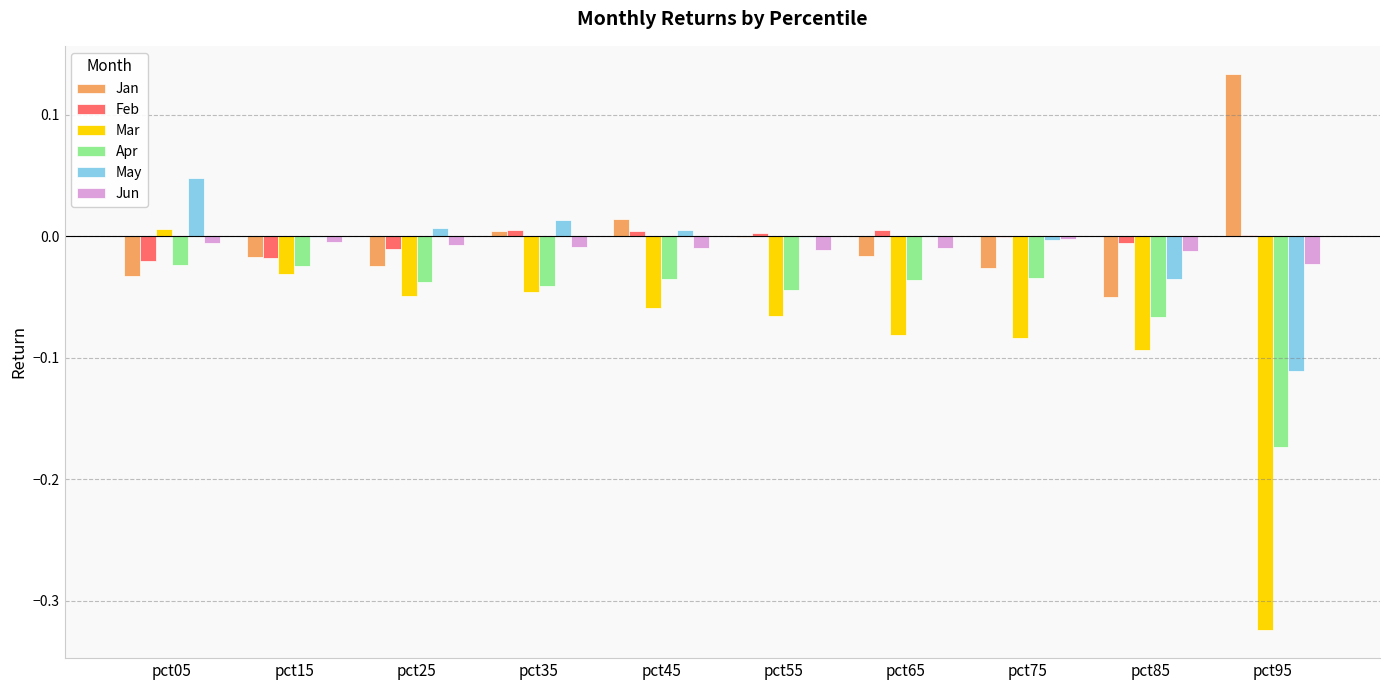

The value of Mar at pct95 is -0.5. True or false?

False